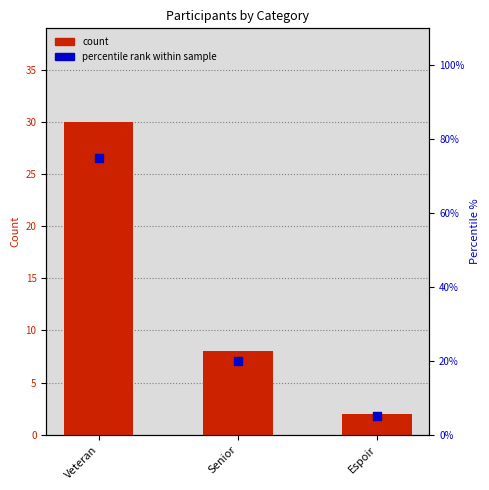

Which series contains the highest Y value?

percentile rank within sample